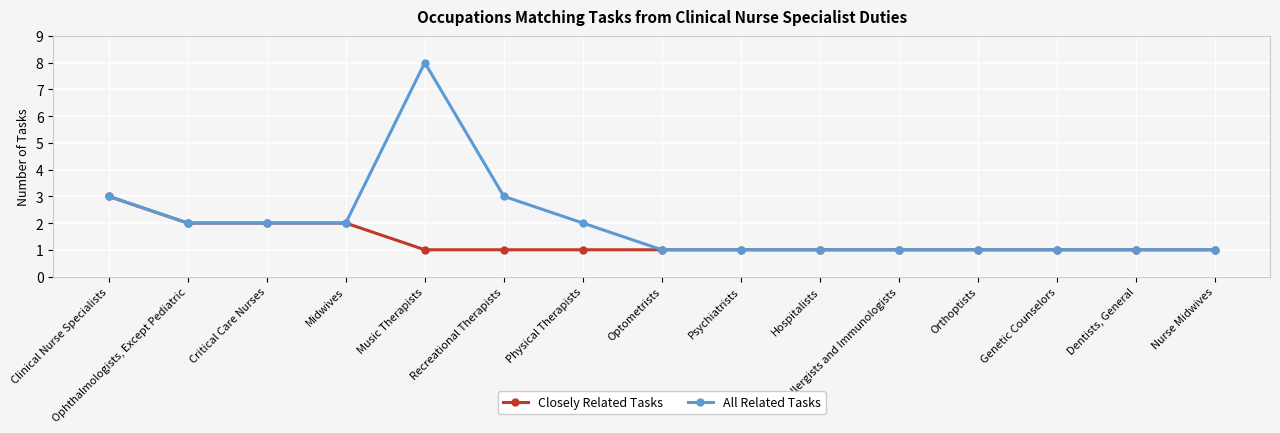

Is it true that Closely Related Tasks equals 0 at Ophthalmologists, Except Pediatric?

False